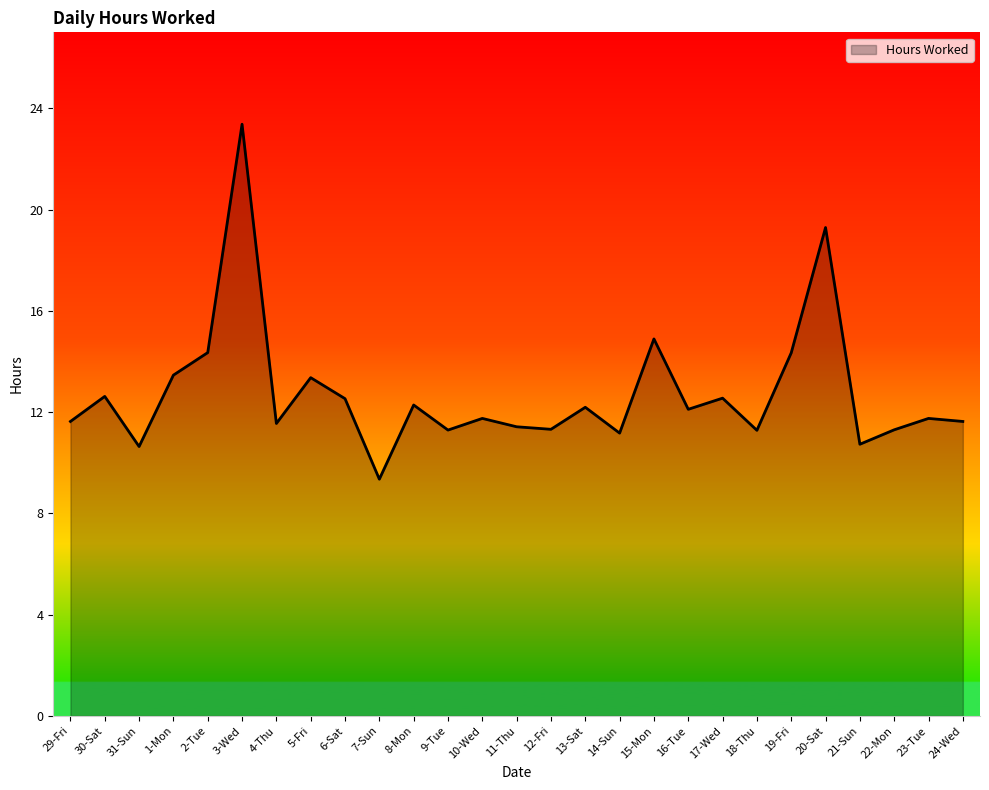

Where is the first local maximum?

30-Sat